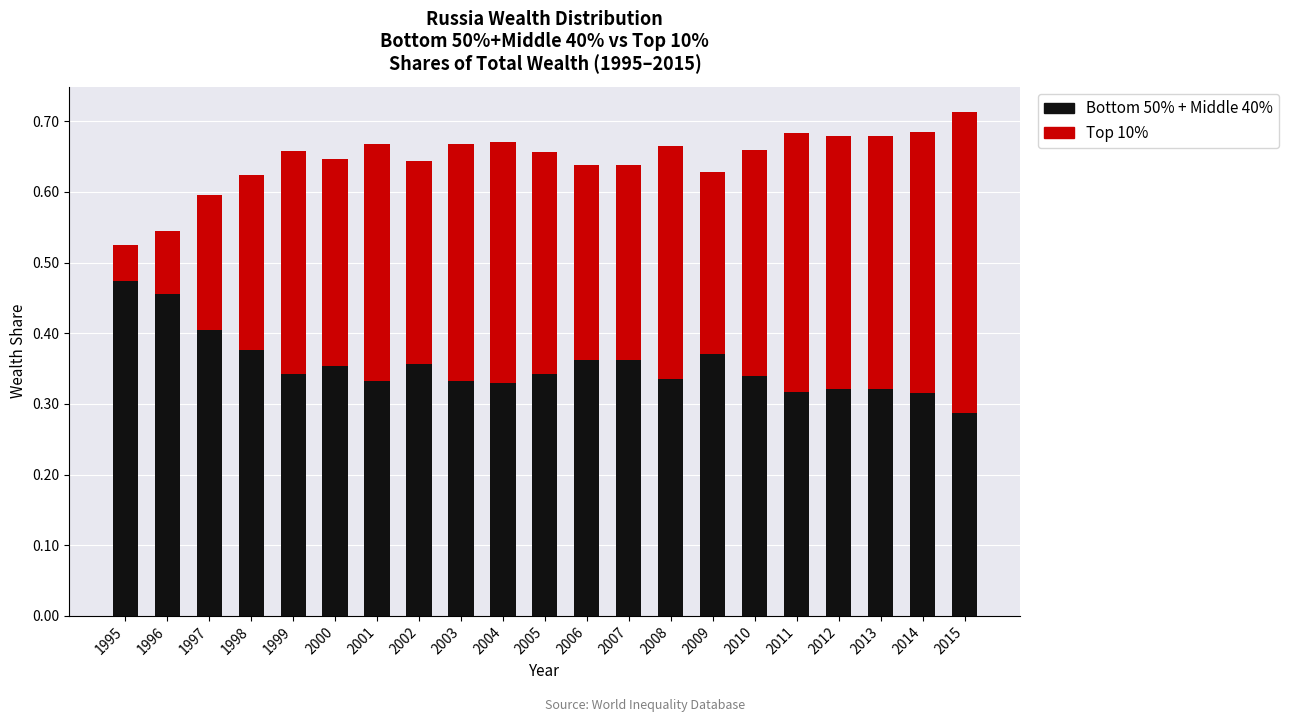

At which label is Bottom 50% + Middle 40% closest to 0?

2015